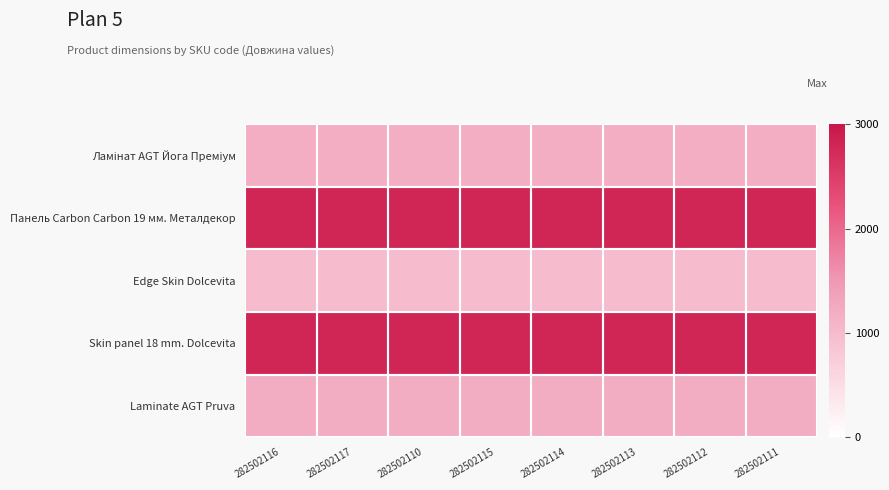

Between 282502113 and 282502111, which is larger?

282502113